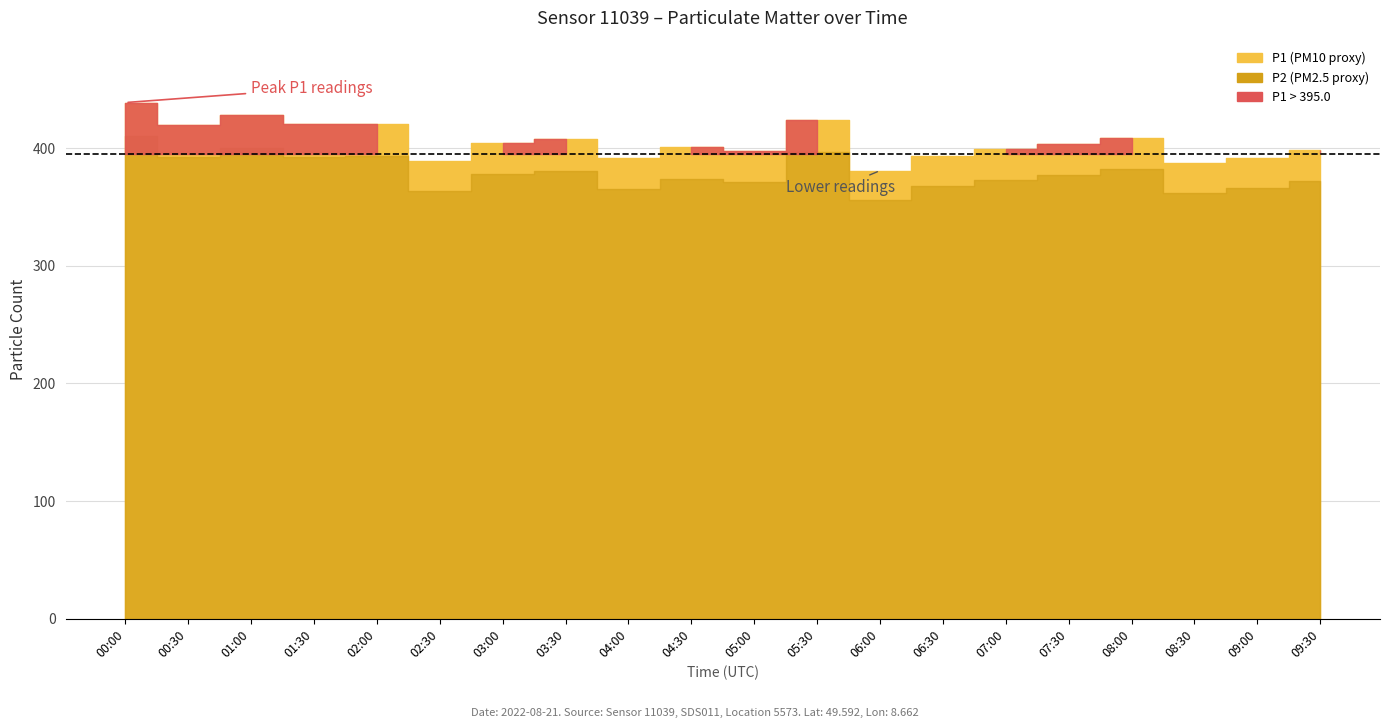

True or false: P2 and P1 cross at least once.

False